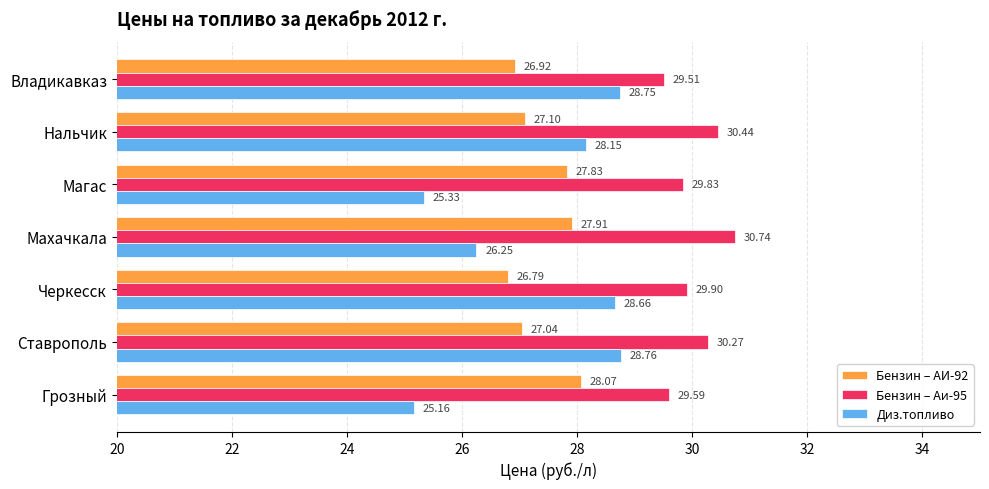

At how many categories does at least one series exceed 29?

7